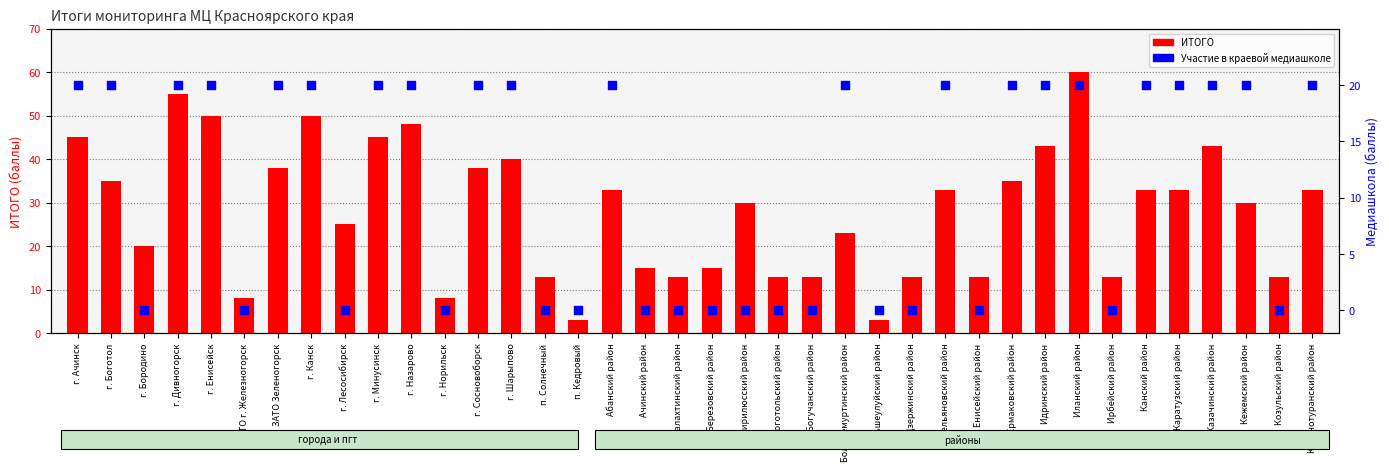

Which series reaches the maximum Y coordinate?

ИТОГО